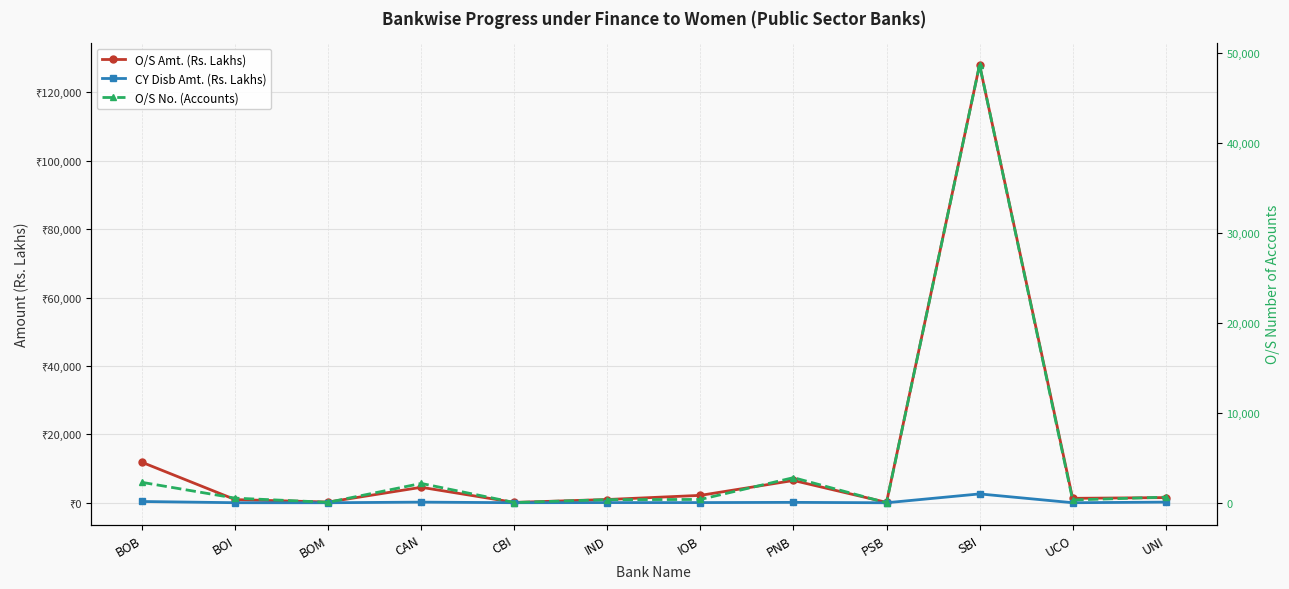

The value of O/S Amt. (Rs. Lakhs) at BOI is 534.1. True or false?

False